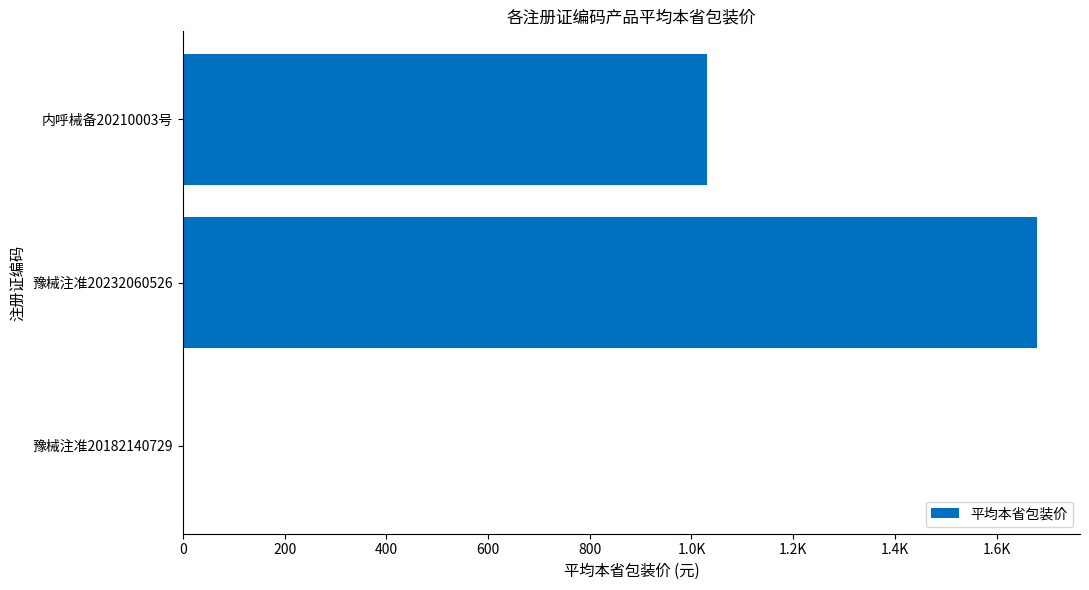

Are the bars horizontal?

Yes